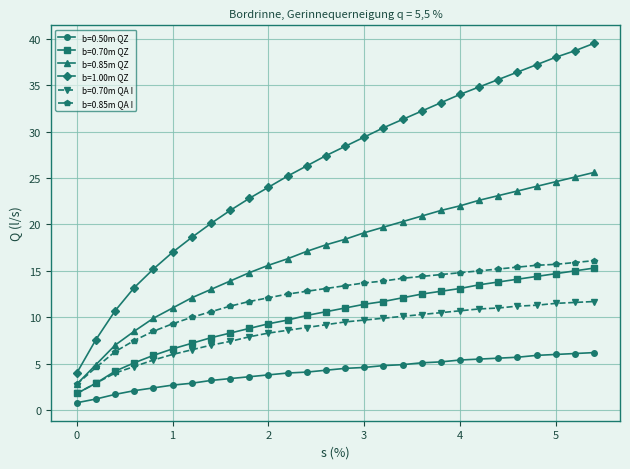

Which series has the largest total across all categories?

b=1.00m QZ